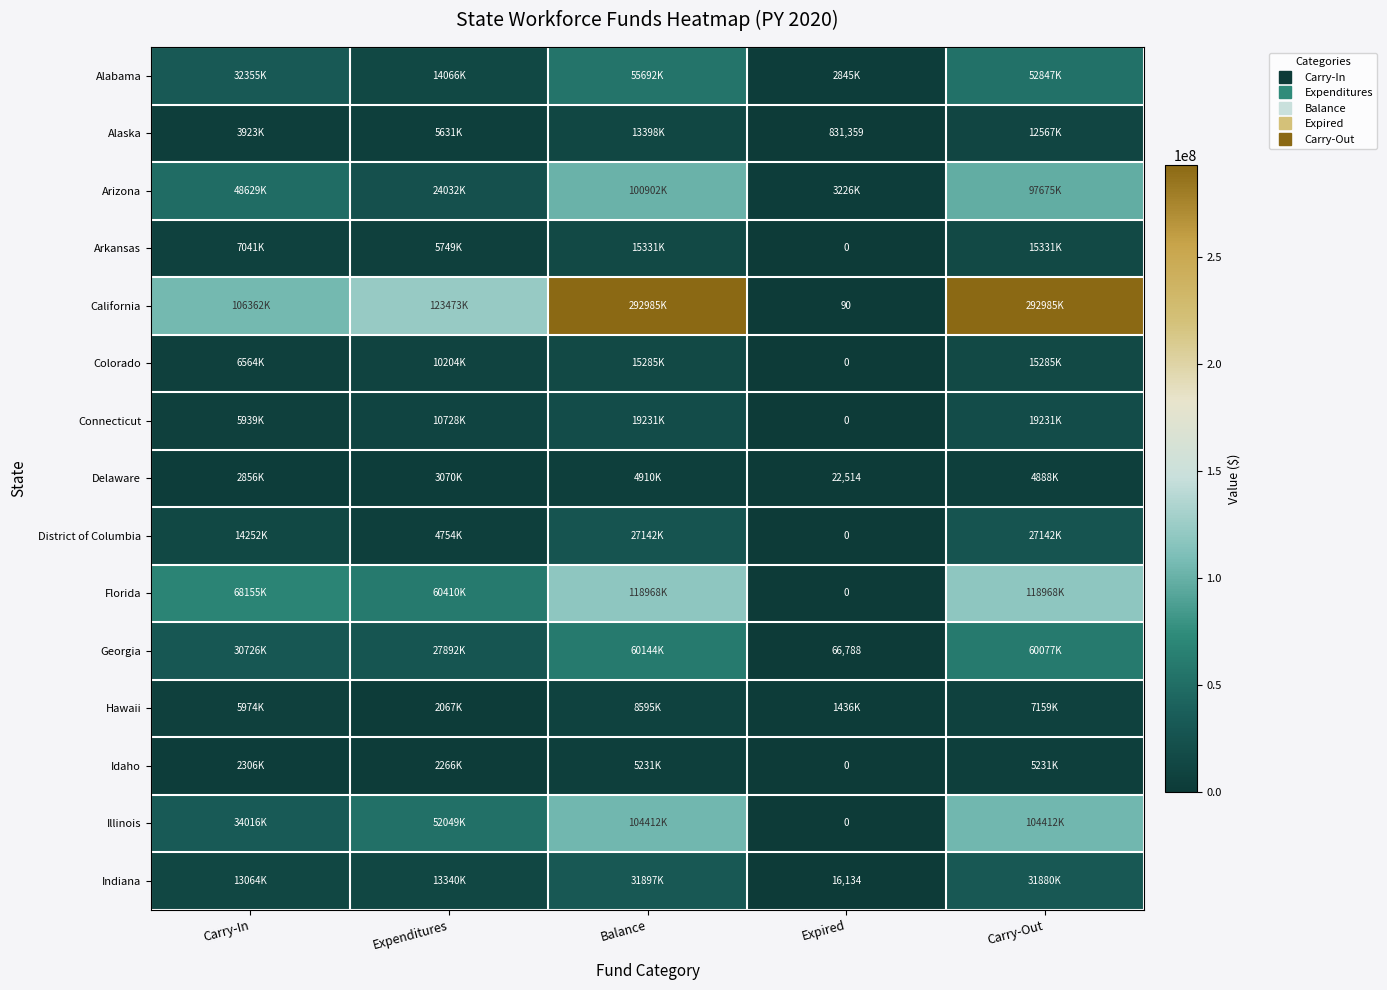

Is it true that Indiana equals 56371720 at Balance?

False